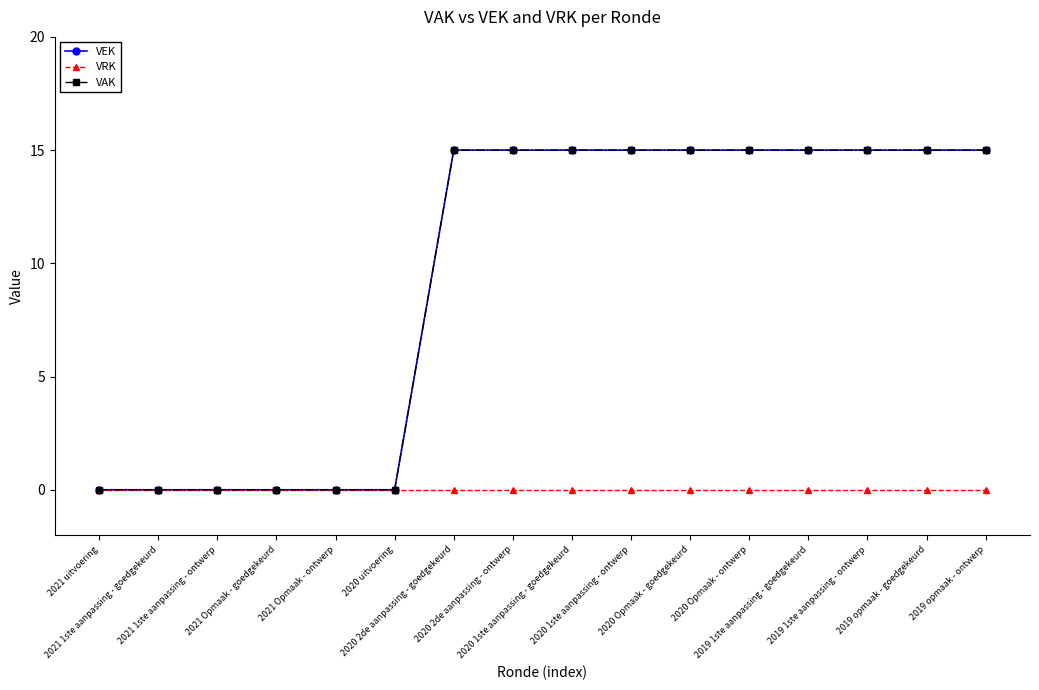

Does the chart have visible grid lines?

No